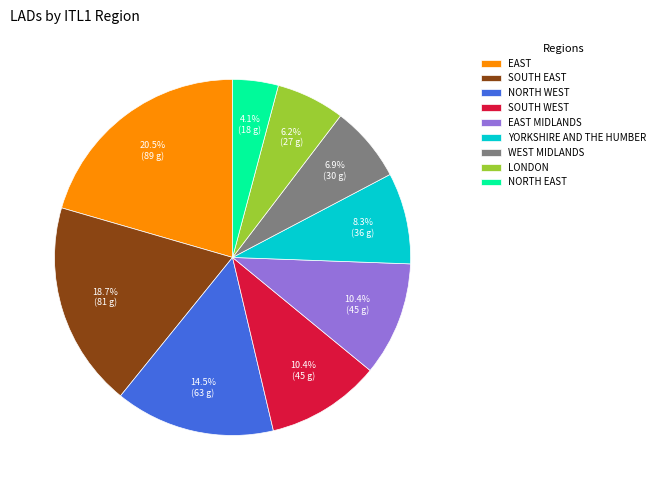

What percentage do SOUTH EAST and NORTH EAST together represent?

22.8%